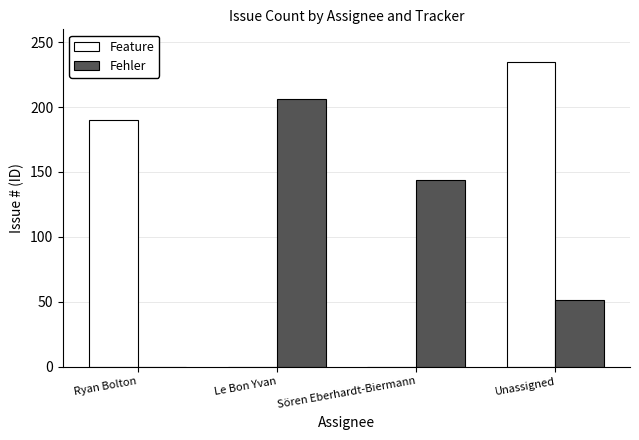

At which category does the chart reach its peak across all series?

Unassigned